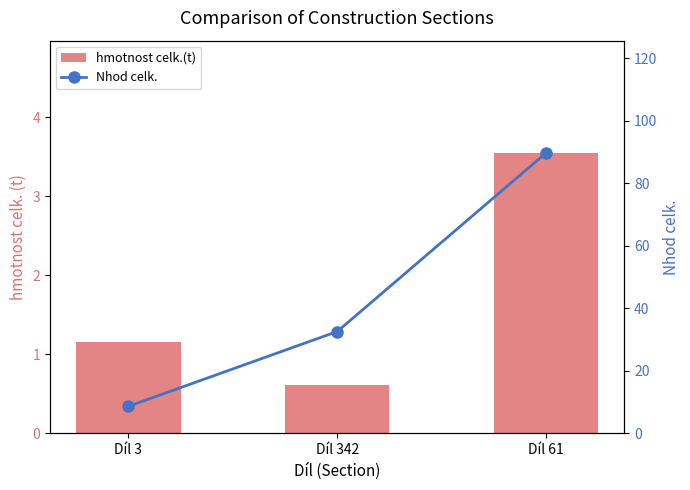

How many hmotnost celk.(t) values are between 0 and 3?

2